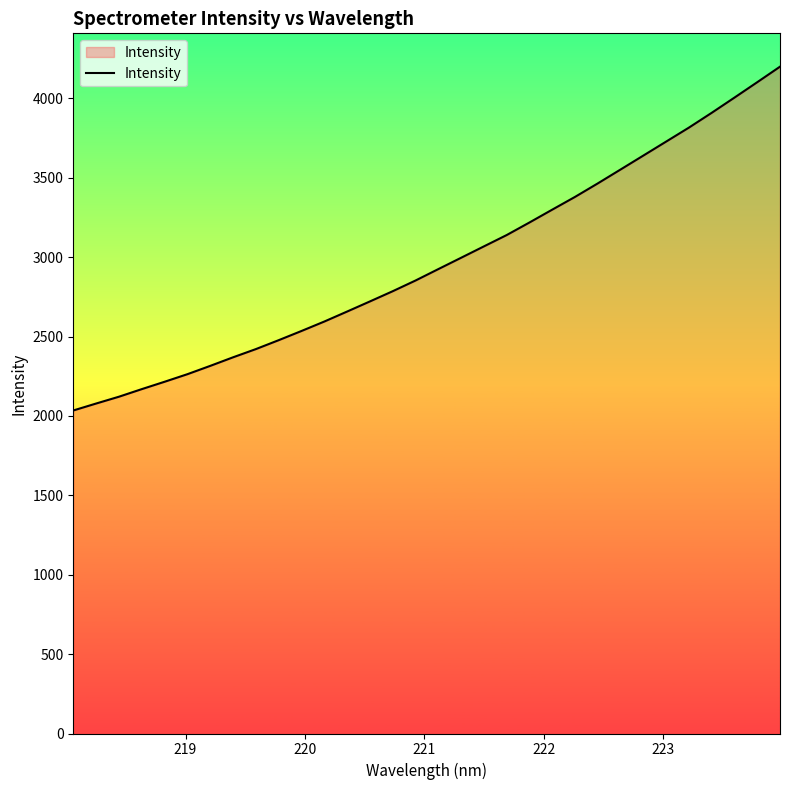

What is the greatest value displayed?

4199.8